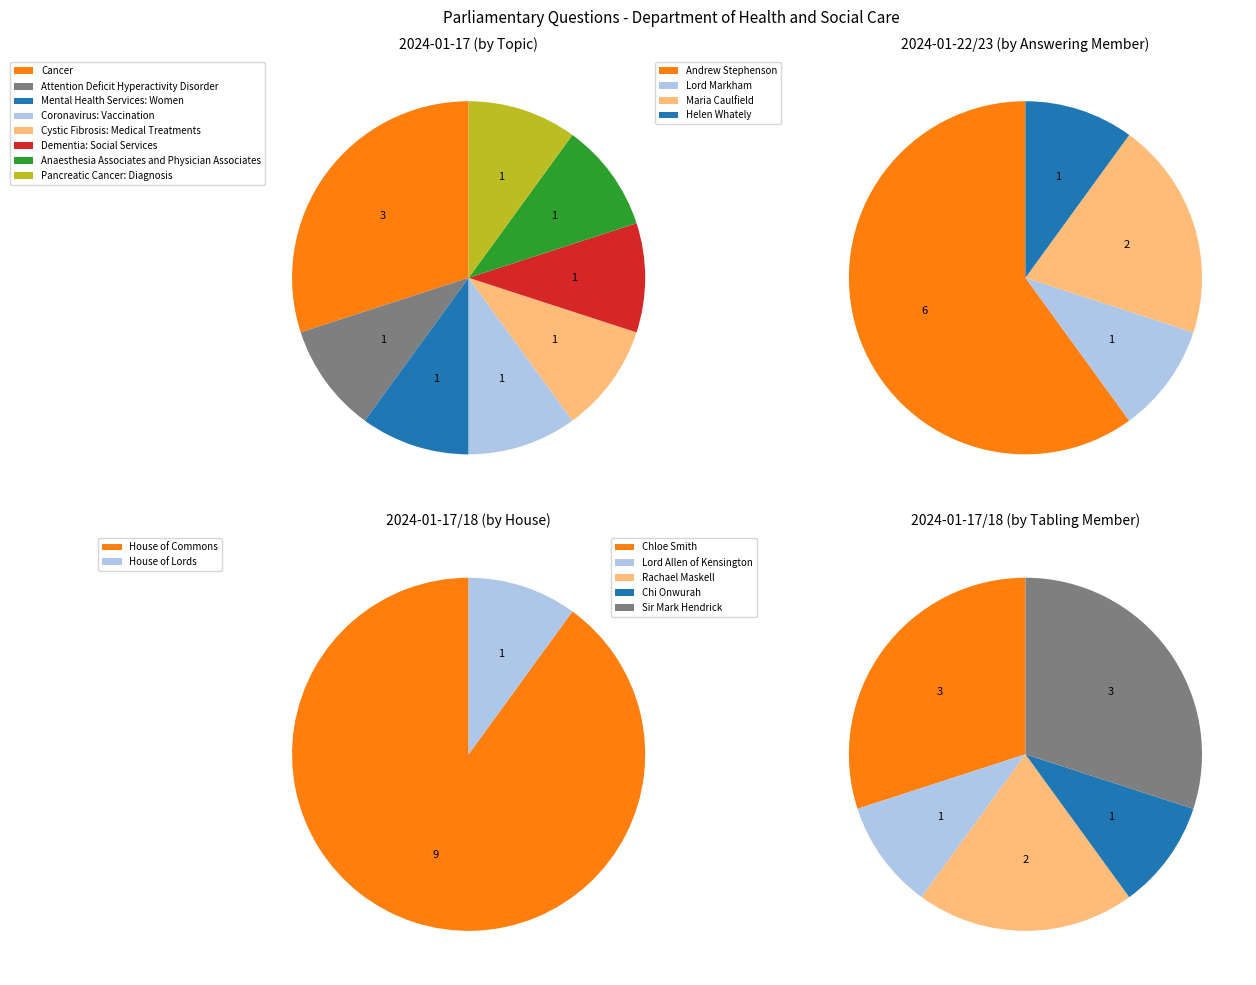

How many slices are in this pie chart?

8